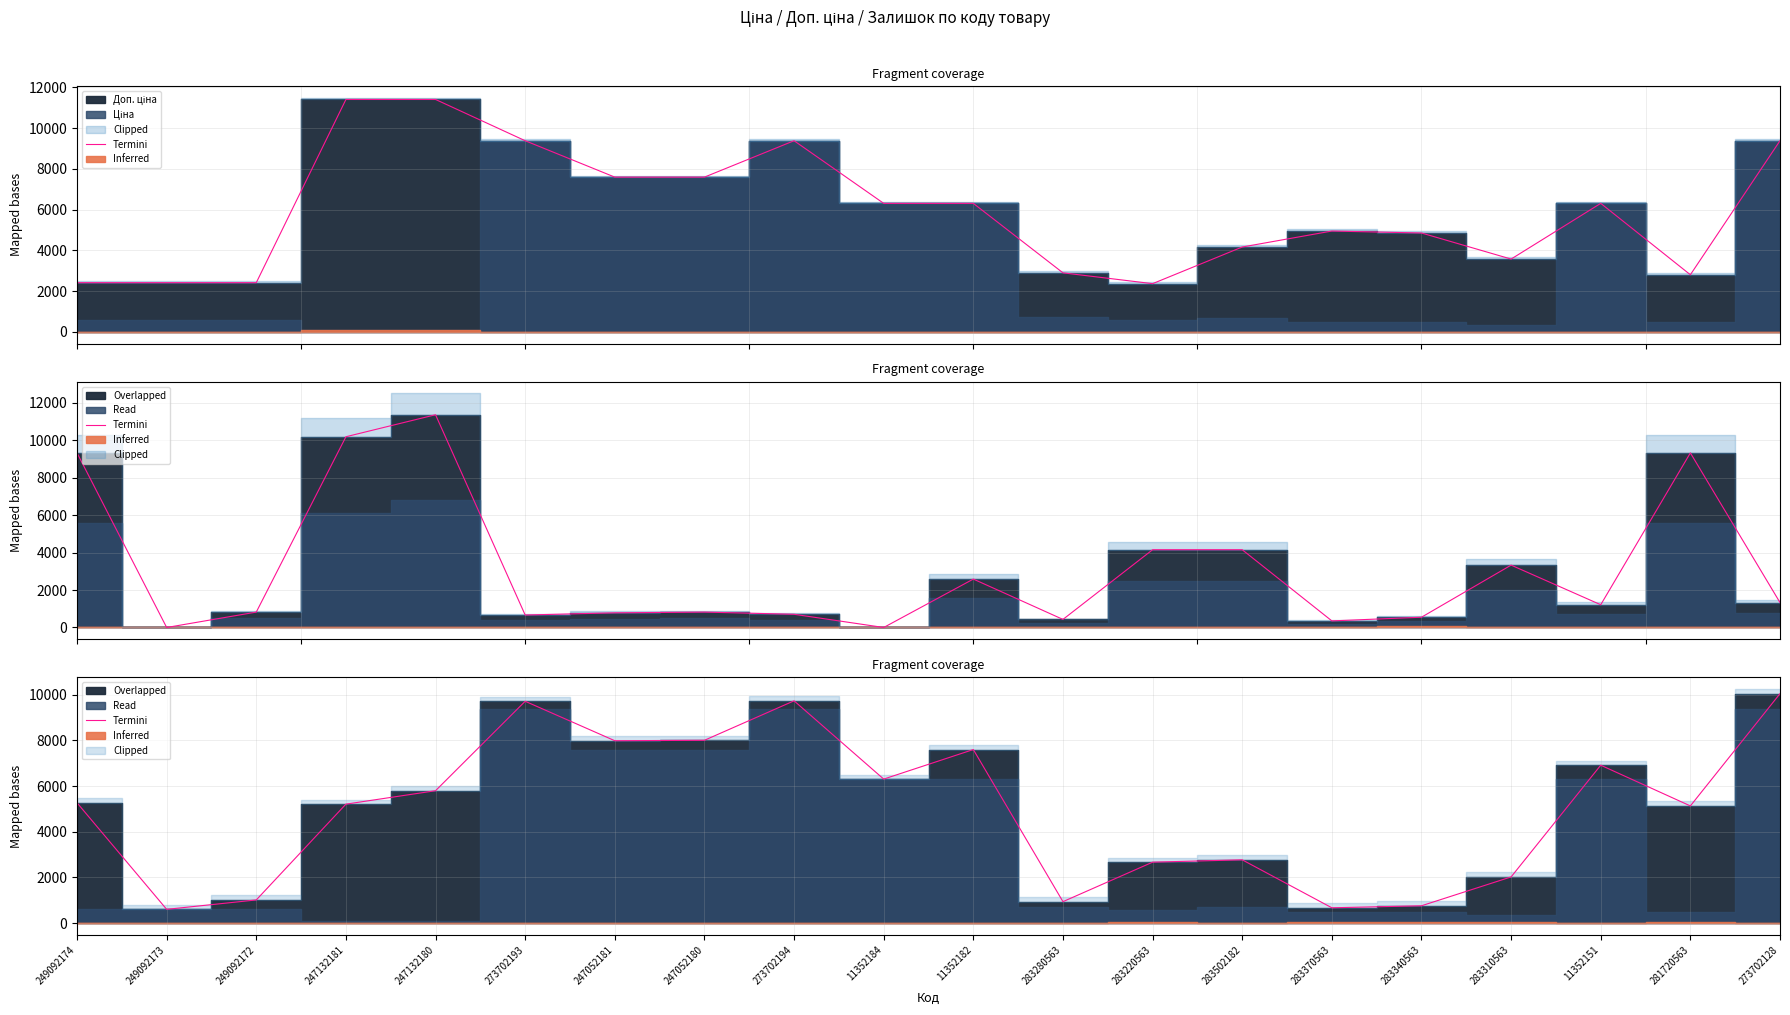

Reading left to right, transcribe all the data shown in this chart.

5269.7	603.7	1015.4	5211.4	5799.5	9717.2	7988.6	8008.2	9736.8	6308.8	7602.7	940.1	2669.7	2772.4	671.5	759.8	2023.8	6916.5	5133.2	10050.5